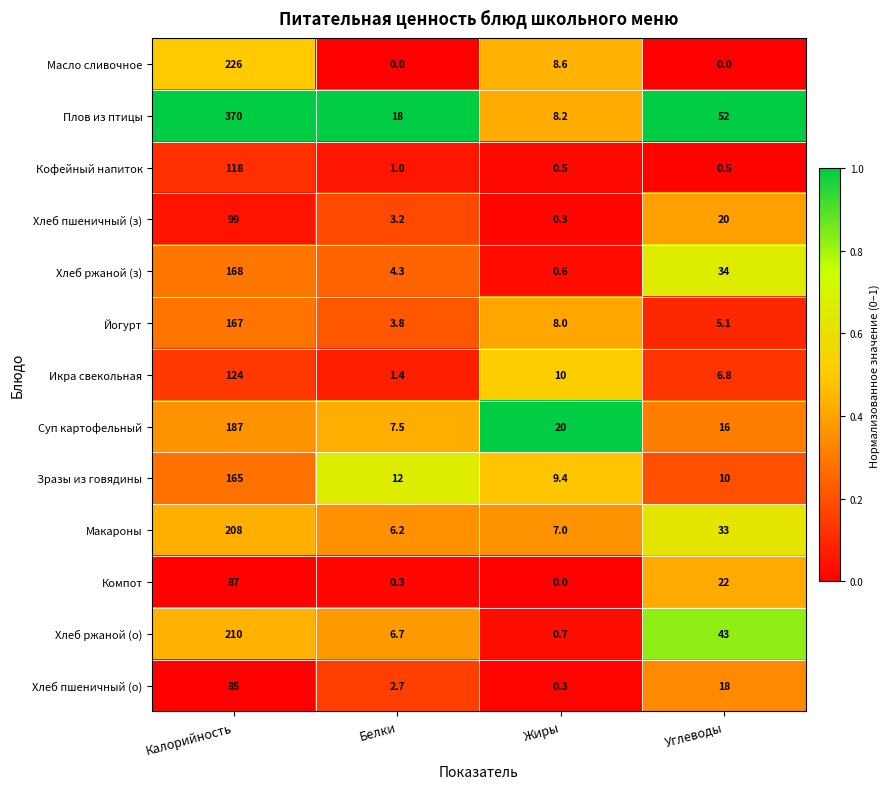

How many data points does each series have?

4